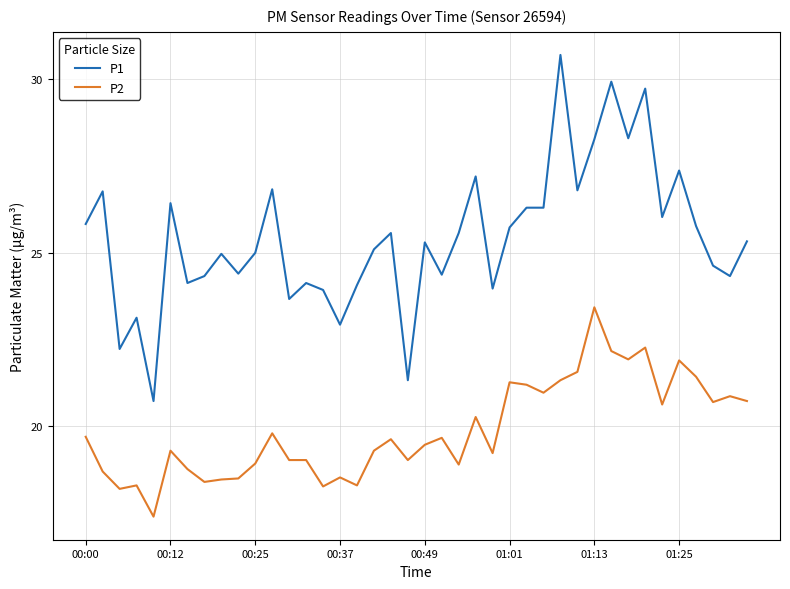

True or false: P1 and P2 intersect in this chart.

False